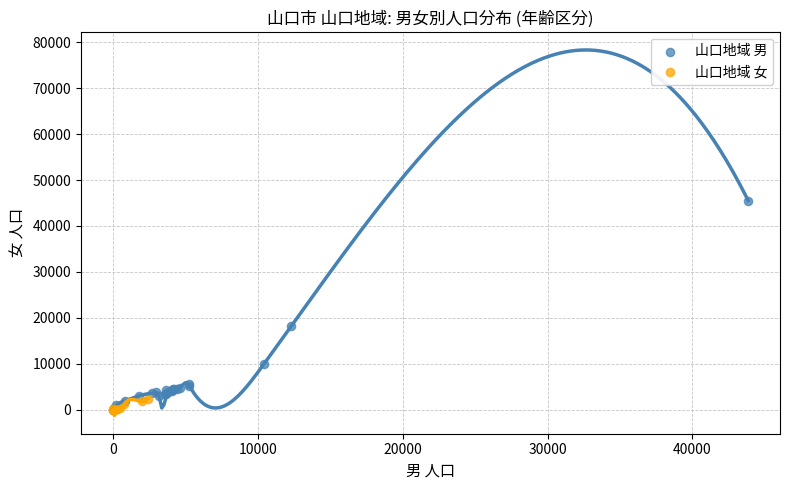

Which series reaches the maximum Y coordinate?

山口地域 男